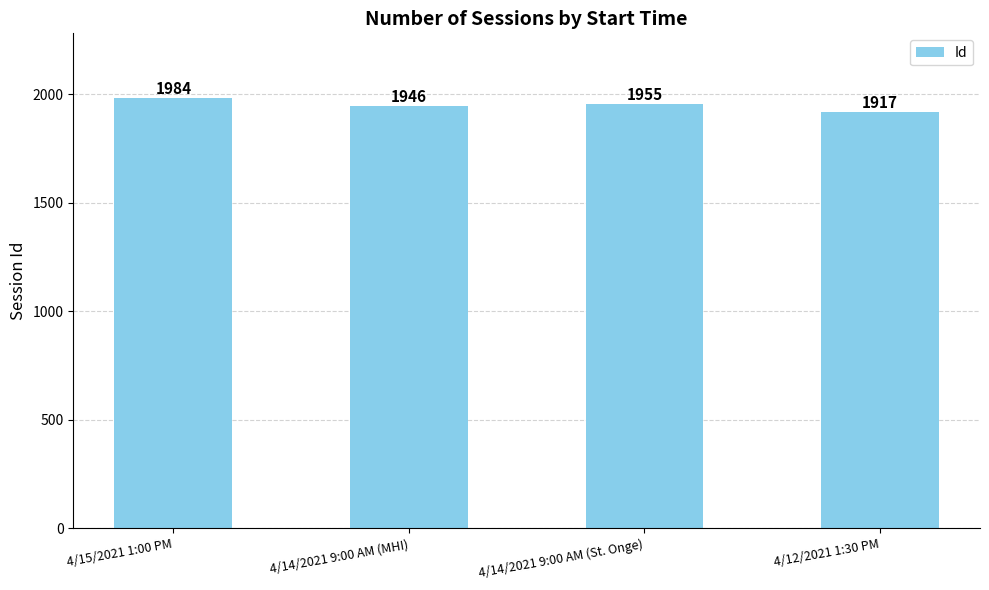

How many bars are there in total?

4